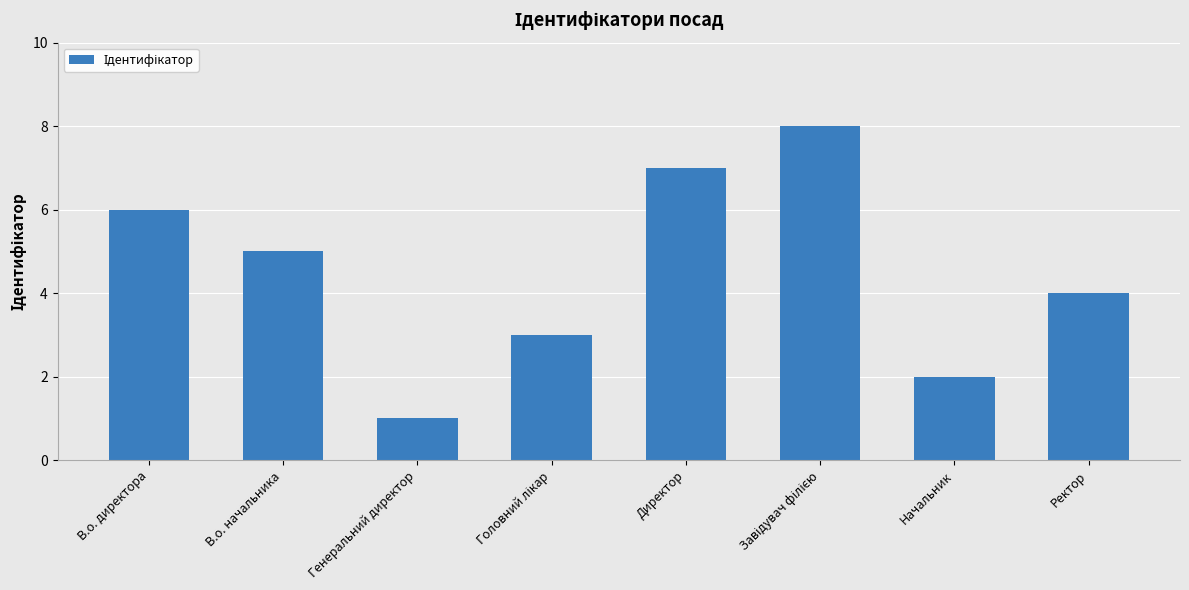

What is the difference between the maximum and minimum values?

7